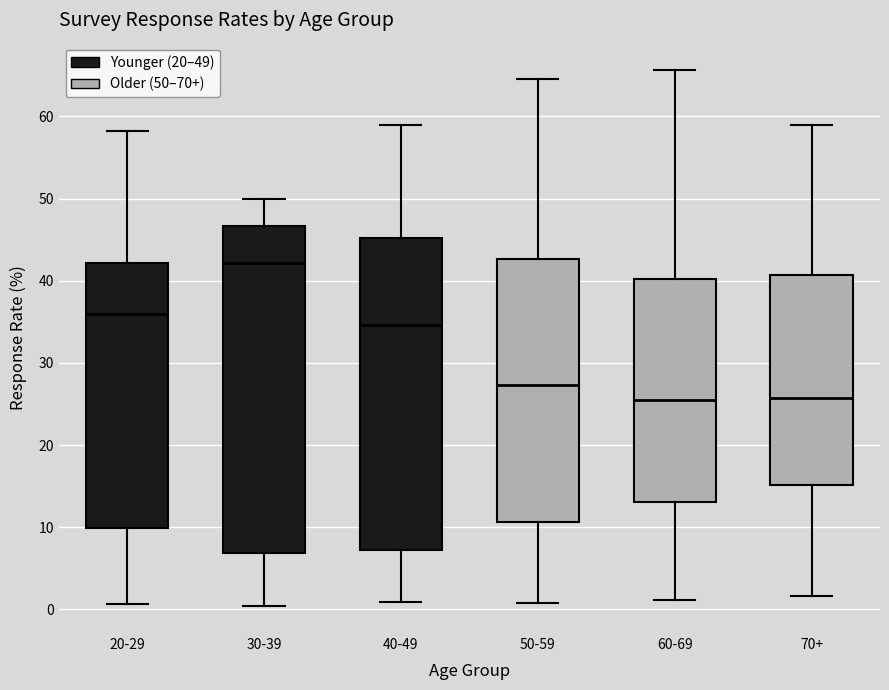

Which box has the highest median line?

30-39